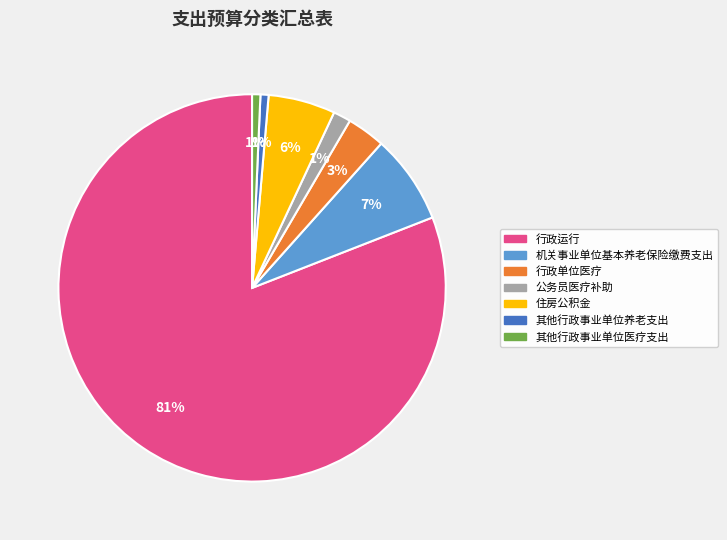

Which slice is the largest?

行政运行